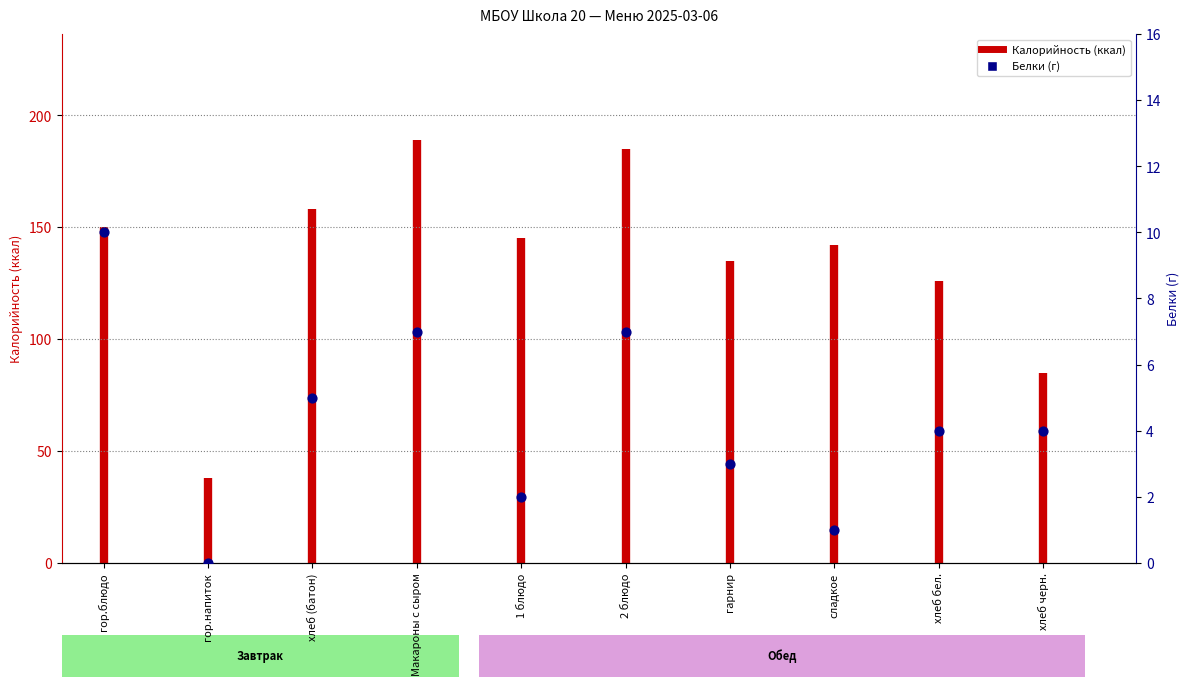

Between Макароны с сыром and хлеб (батон), which is larger?

Макароны с сыром